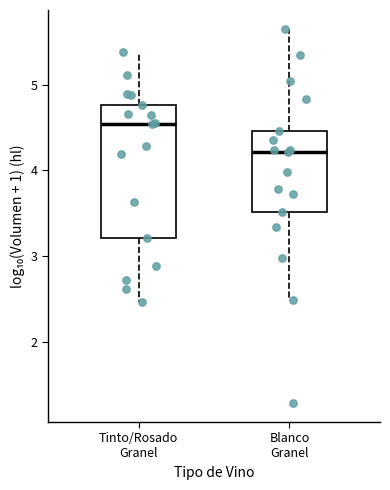

Reading left to right, read every box against the y-axis: the position of its median line, the range the box covers, and the ends of its whiskers. The values are not printed on the chart, so give them approximately, as read against the axis.

Tinto/Rosado Granel: median 4.5, box 3.2 to 4.8, whiskers 2.5 to 5.4
Blanco Granel: median 4.2, box 3.5 to 4.5, whiskers 2.5 to 5.7